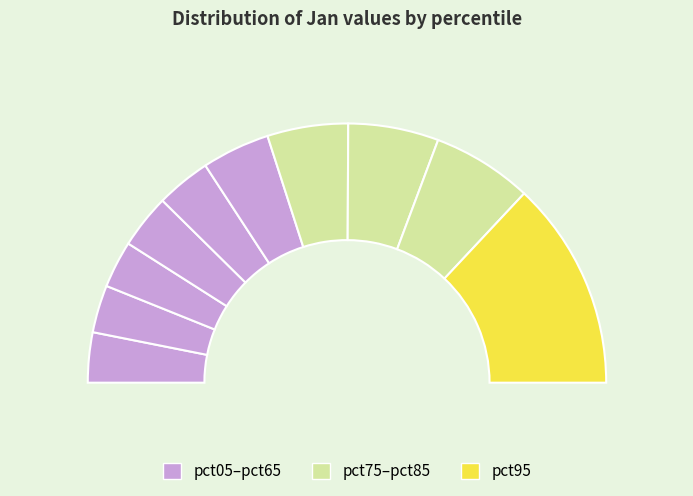

Count the number of slices in the pie.

10